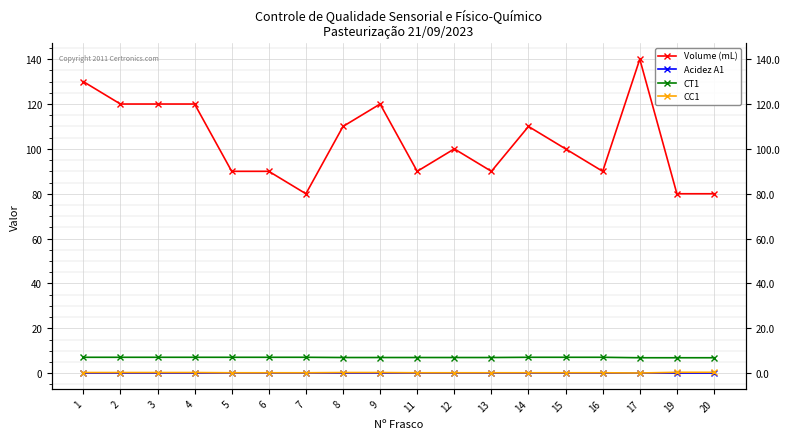

True or false: CC1 and Acidez A1 intersect in this chart.

False